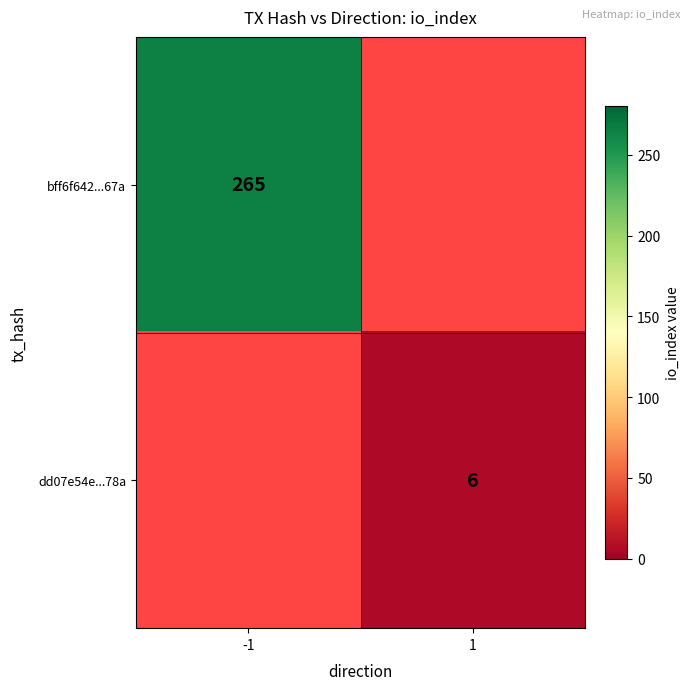

Is it true that bff6f642...67a equals 265 at -1?

True